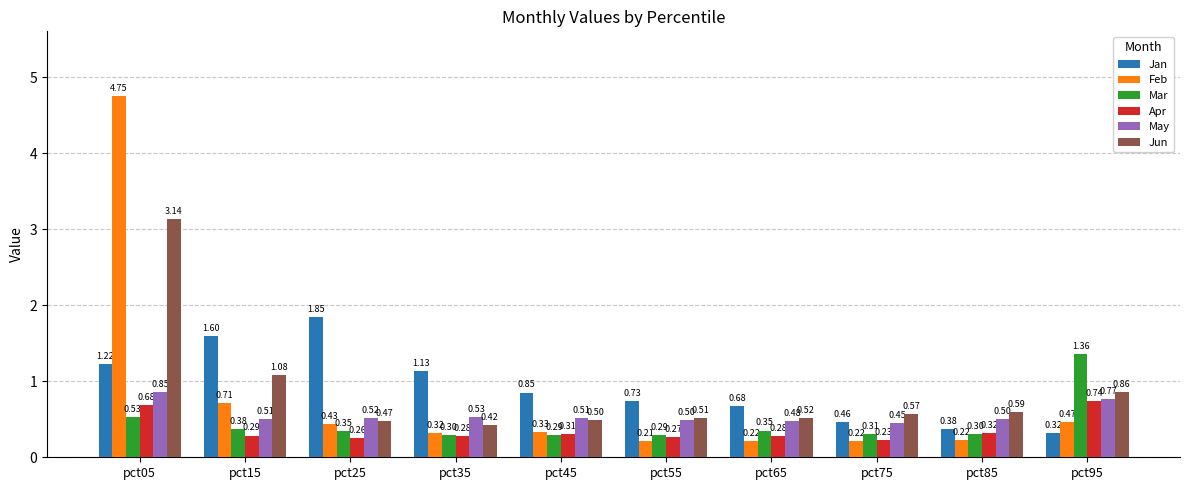

At which label does May reach its peak?

pct05